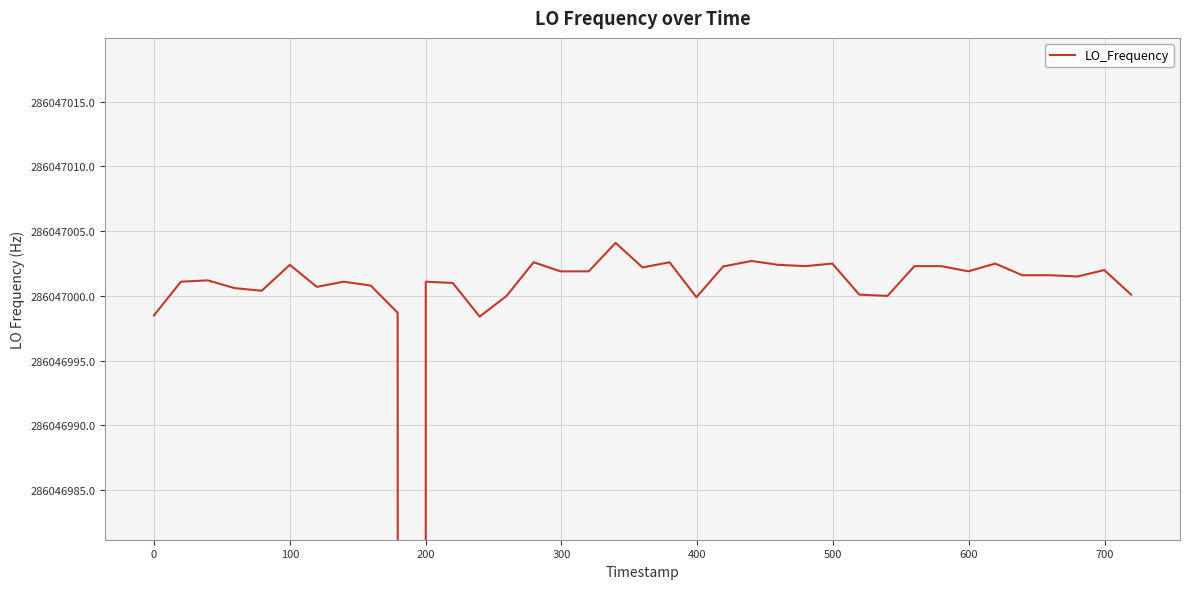

What is the sum of all values?

11441875932.6